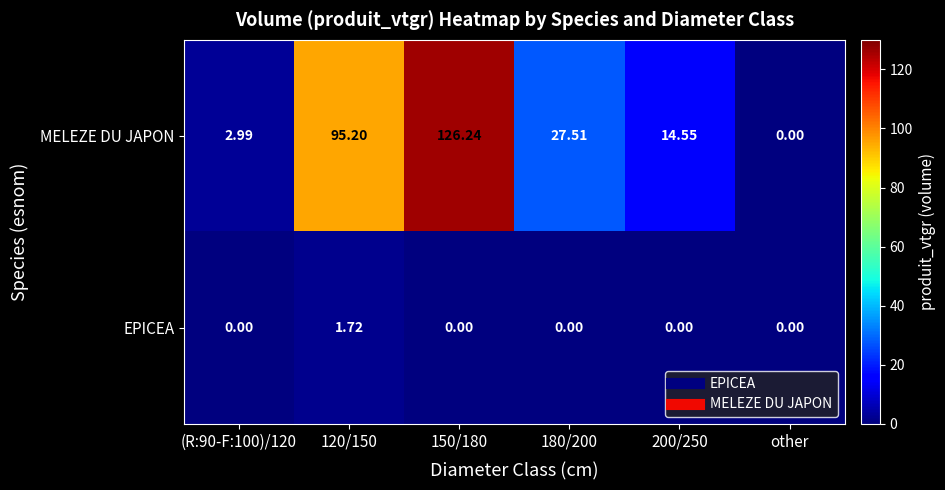

Is the value of MELEZE DU JAPON at 200/250 greater than the value of EPICEA at 120/150?

Yes